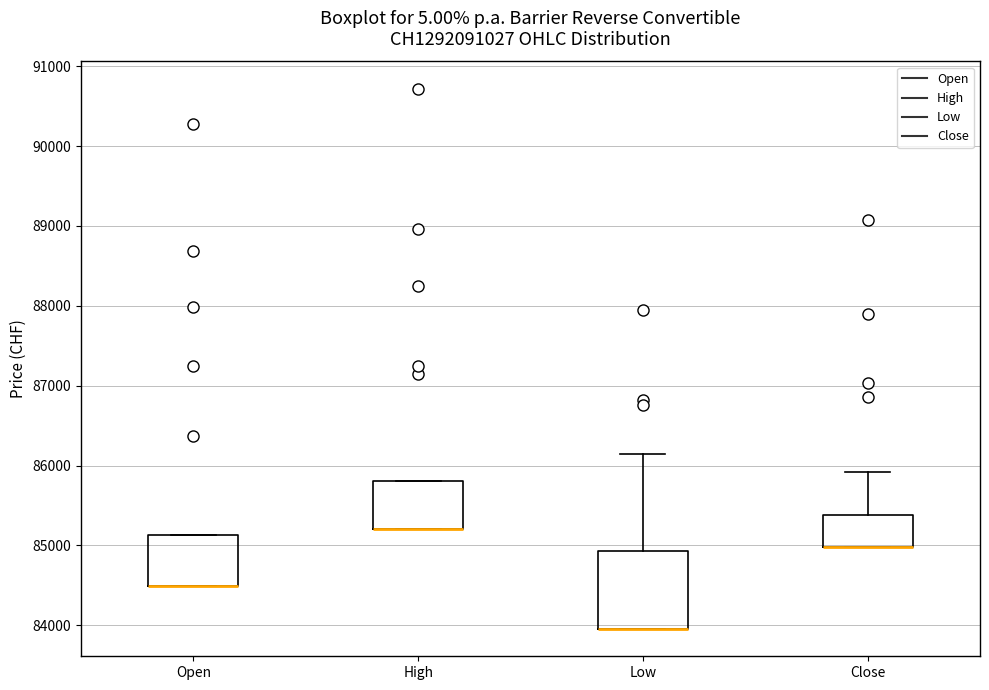

Reading left to right, transcribe this box plot: for each box, give where its median line is, the range the box spans, and where its two whiskers end, as read against the y-axis. The values are not printed on the chart, so give them approximately, as read against the axis.

Open: median 84500 (drawn on the box's lower edge), box 84500 to 85100, whiskers 84500 to 85100
High: median 85200 (drawn on the box's lower edge), box 85200 to 85800, whiskers 85200 to 85800
Low: median 84000 (drawn on the box's lower edge), box 84000 to 84900, whiskers 84000 to 86200
Close: median 85000 (drawn on the box's lower edge), box 85000 to 85400, whiskers 85000 to 85900